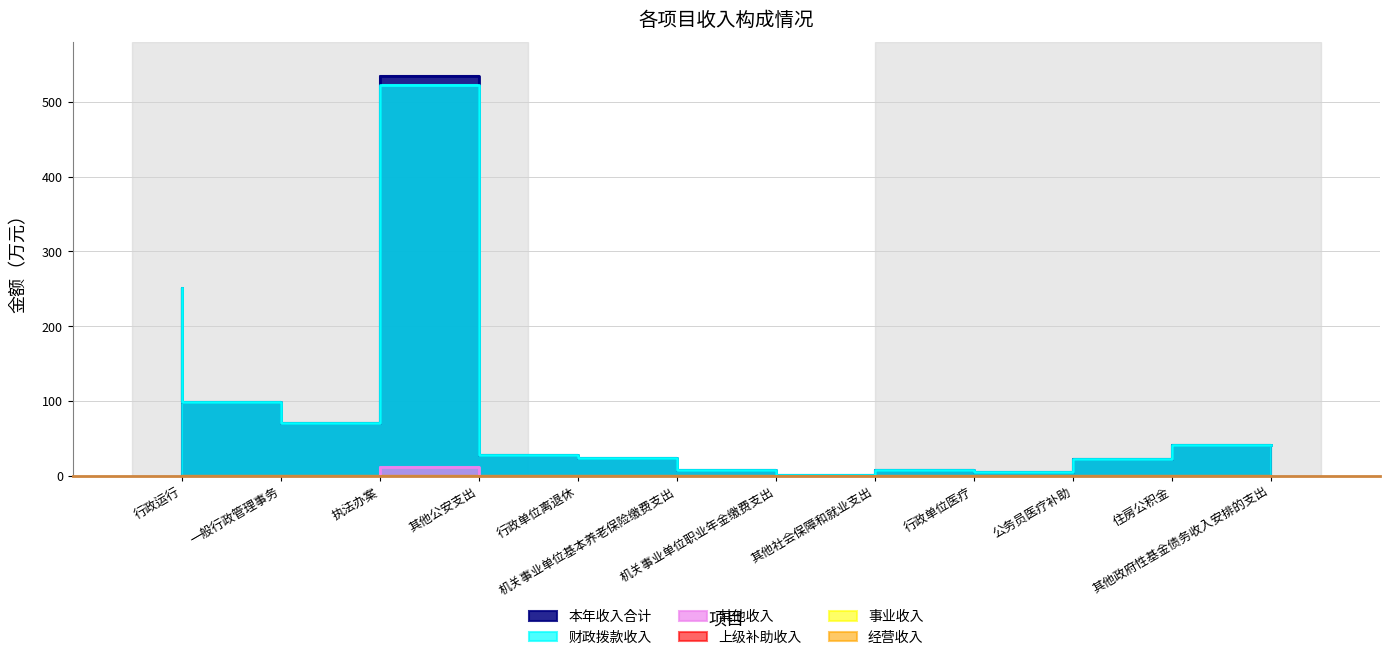

List the labels in order of 财政拨款收入 value, largest first.

其他公安支出, 行政运行, 一般行政管理事务, 执法办案, 其他政府性基金债务收入安排的支出, 行政单位离退休, 机关事业单位基本养老保险缴费支出, 住房公积金, 行政单位医疗, 机关事业单位职业年金缴费支出, 公务员医疗补助, 其他社会保障和就业支出